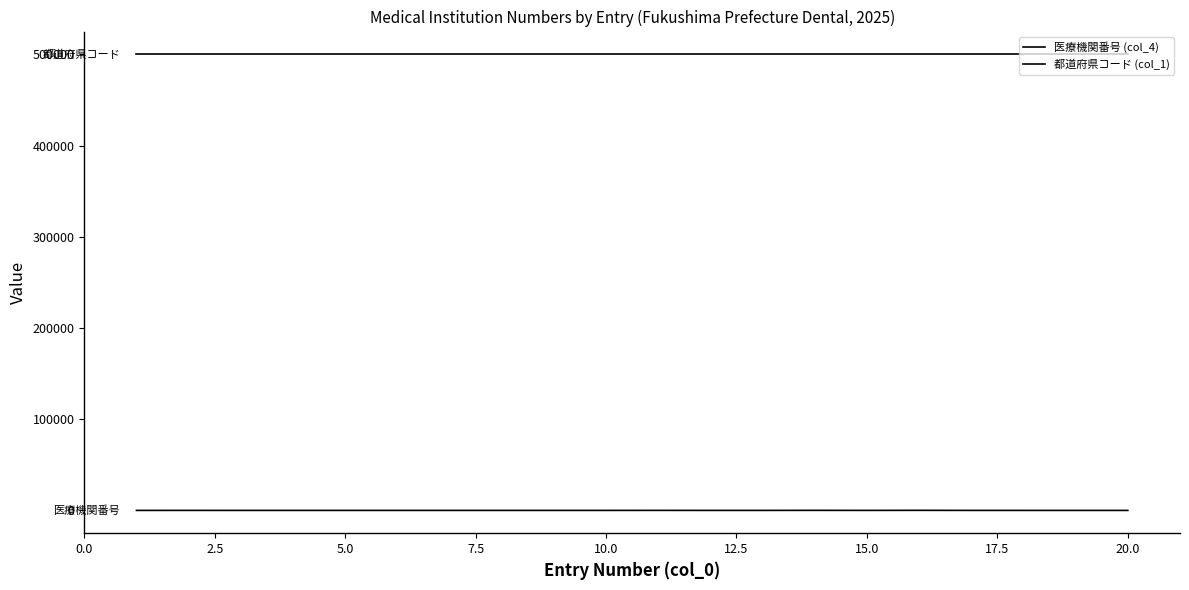

Does the chart display data point markers on the line(s)?

No